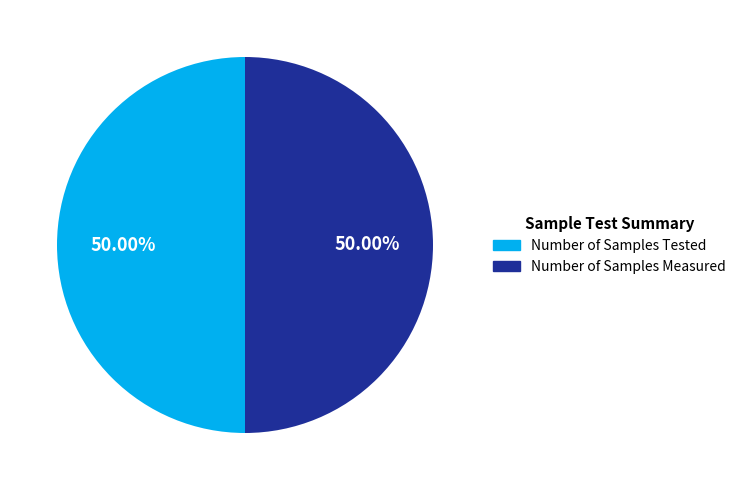

What is the ratio of the value at Number of Samples Tested to the value at Number of Samples Measured?

1.0